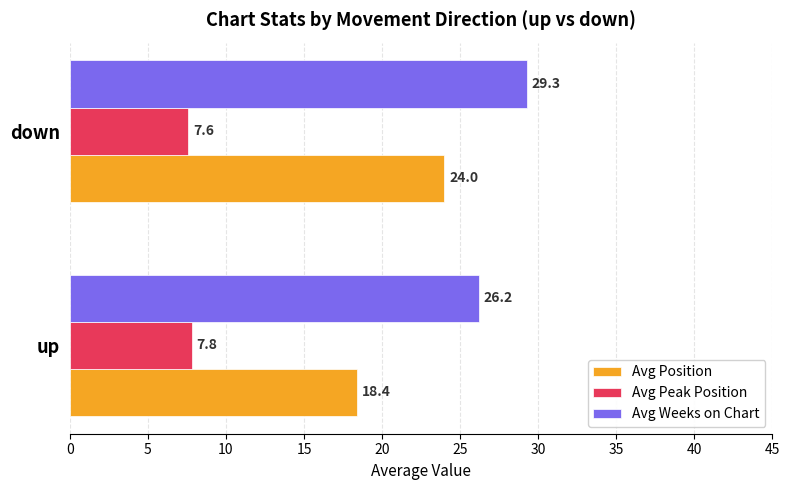

What is the sum of the Avg Weeks on Chart values at down and up?

55.5